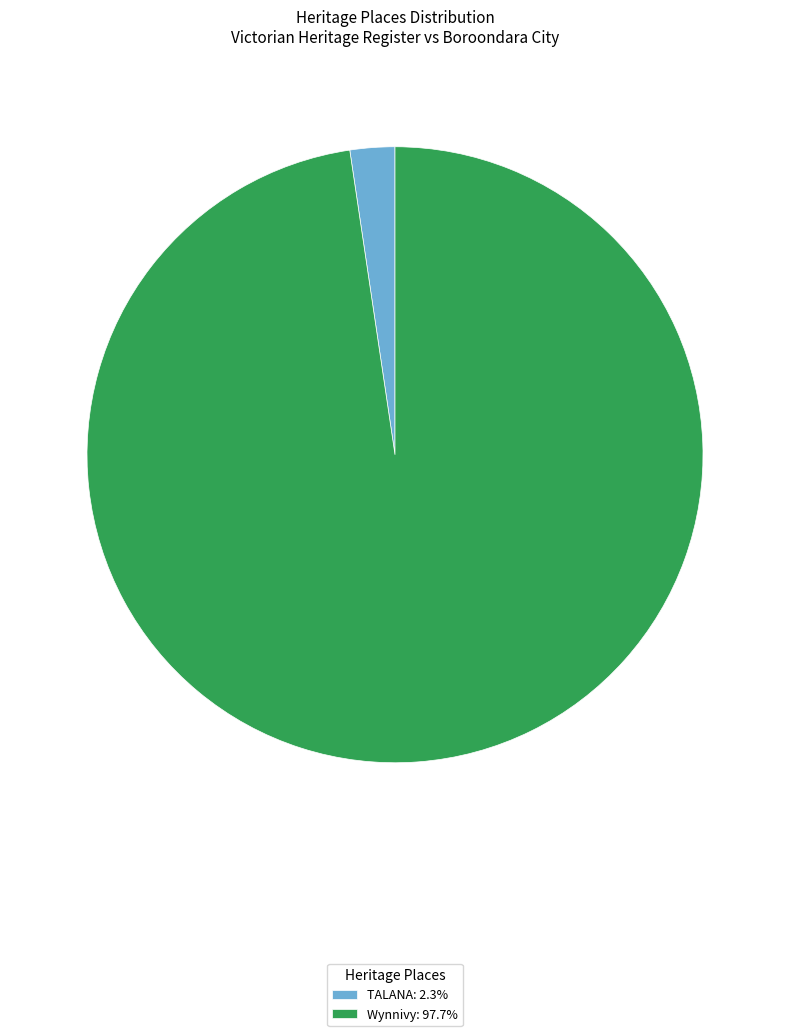

Is there a majority slice in this chart?

Yes